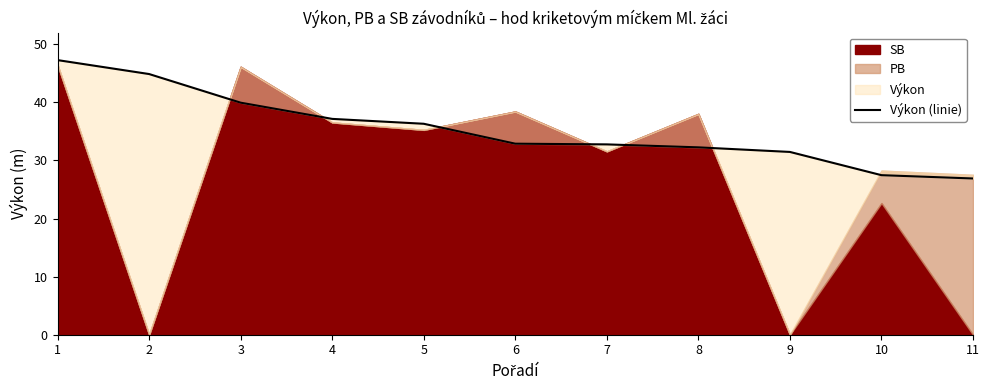

Is it true that the value at 3 is 16.5?

False